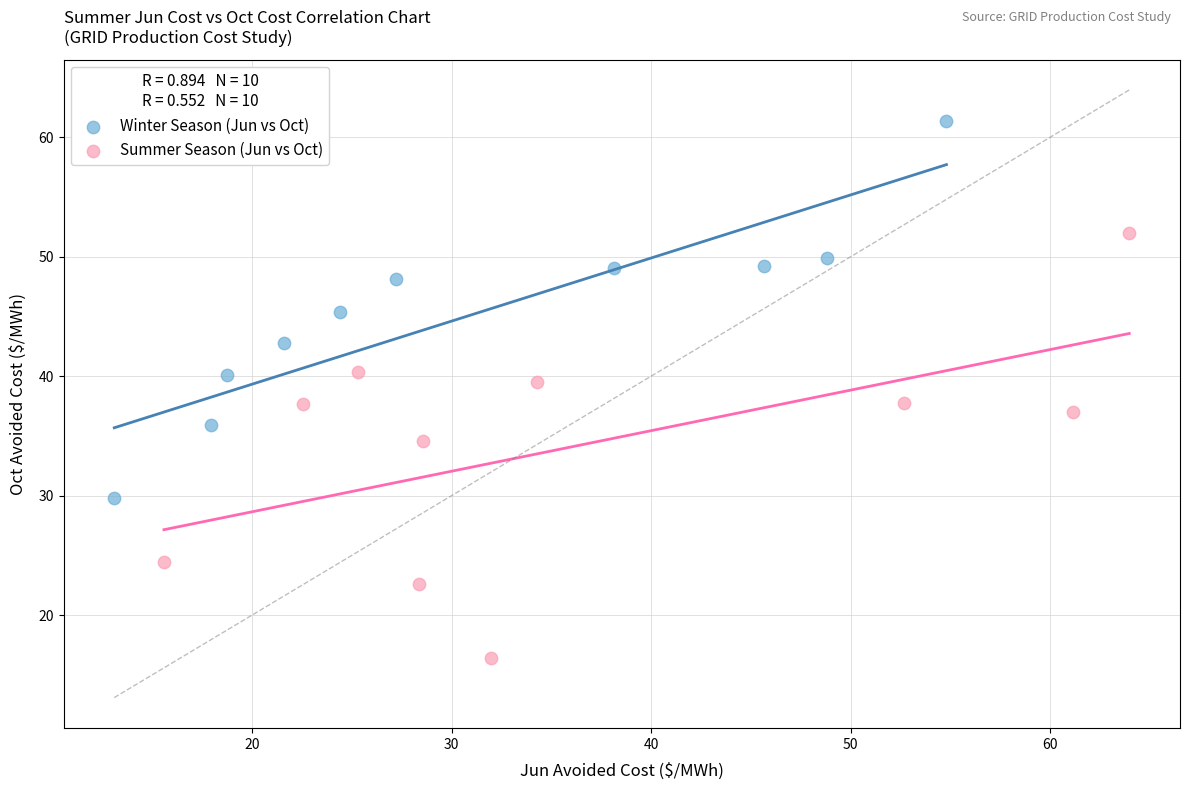

Which series has the largest Y range (max minus min)?

Summer Season (Jun vs Oct)